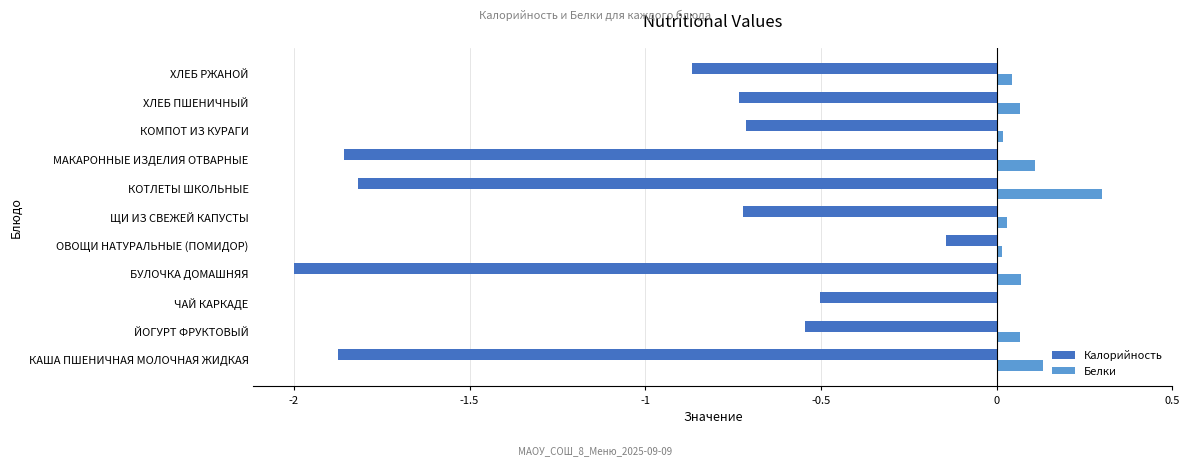

How many distinct data groups are displayed?

2